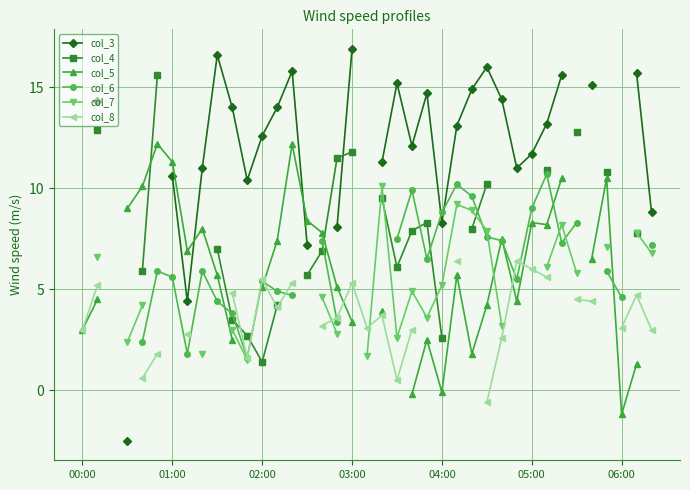

Does the chart have visible grid lines?

Yes